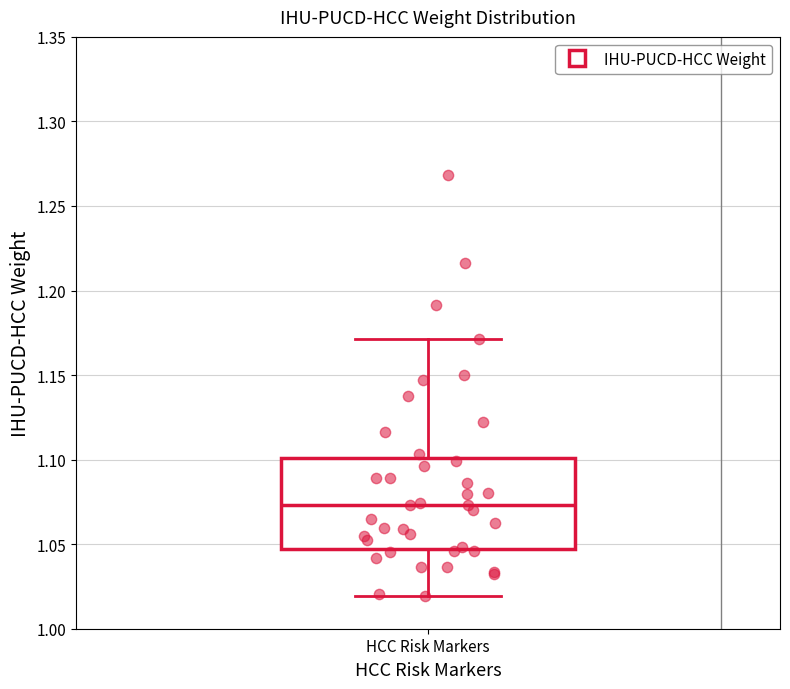

Where does the upper whisker of the box for HCC Risk Markers end on the y-axis? The values are not printed on the chart, so give them approximately, as read against the axis.

1.170